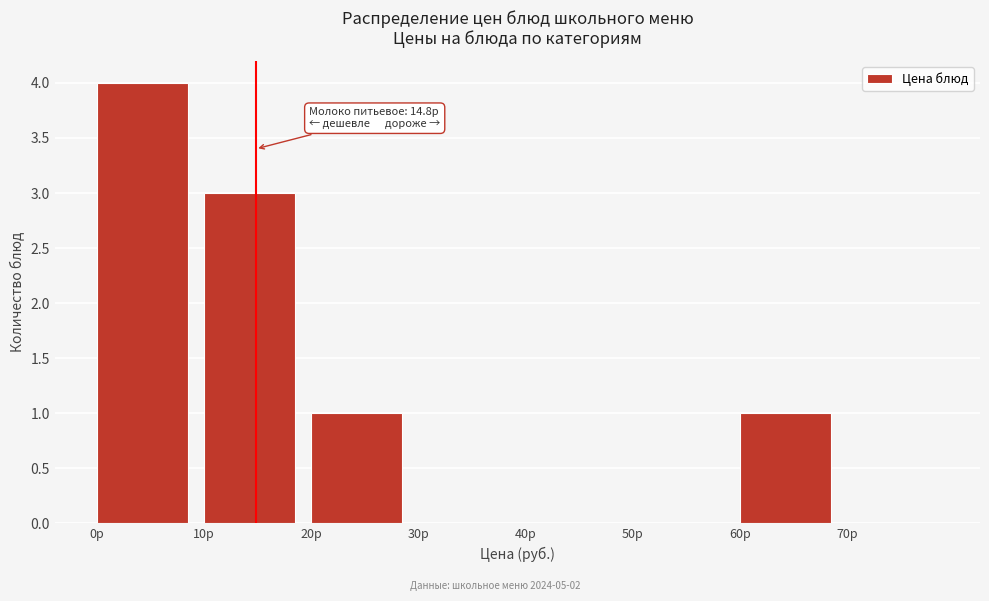

Which range on the x-axis has the tallest bar?

0 to 10